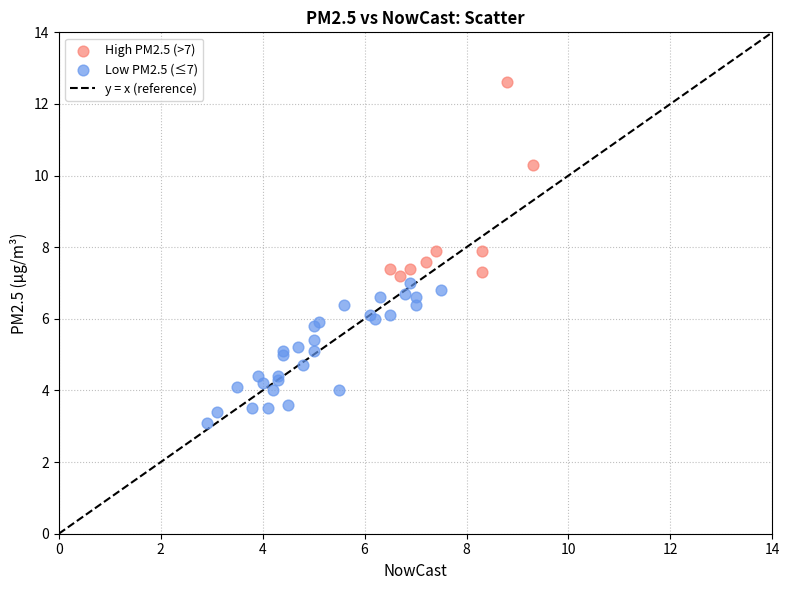

Which series contains the lowest Y value?

Low PM2.5 (≤7)